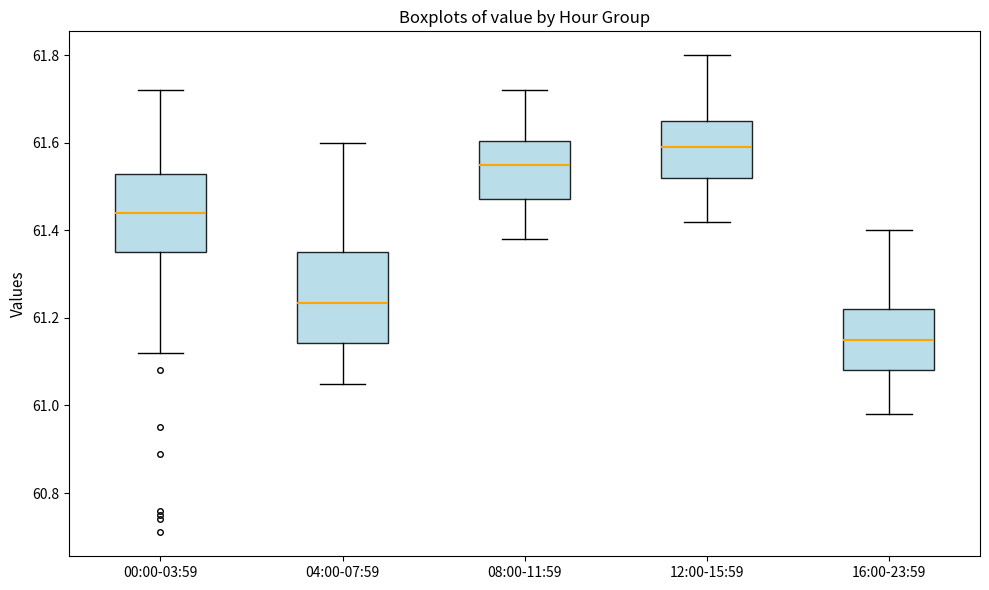

Where does the upper whisker of the box for 00:00-03:59 end on the y-axis? The values are not printed on the chart, so give them approximately, as read against the axis.

61.72